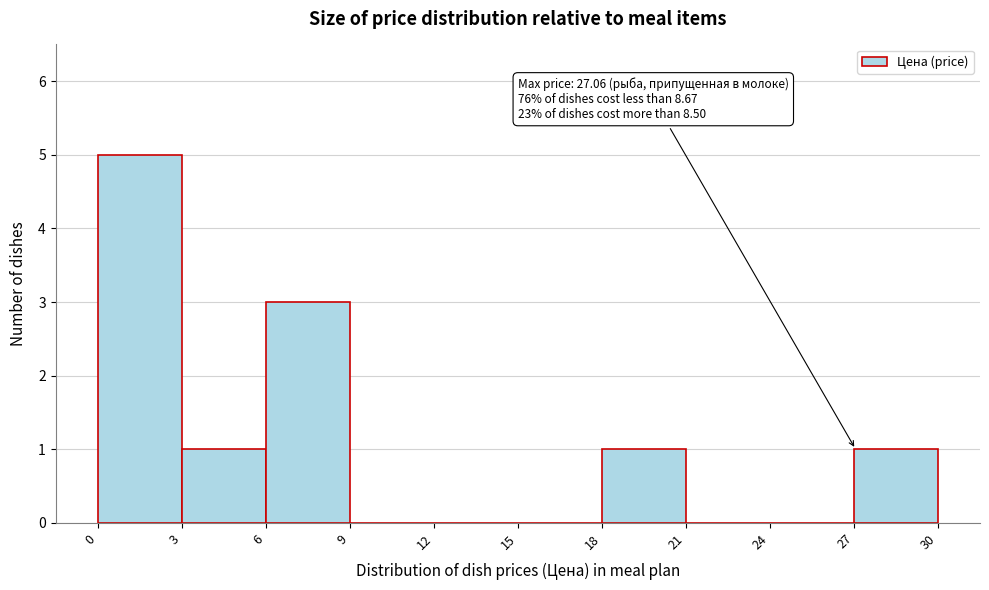

Which range on the x-axis has the tallest bar?

0 to 3